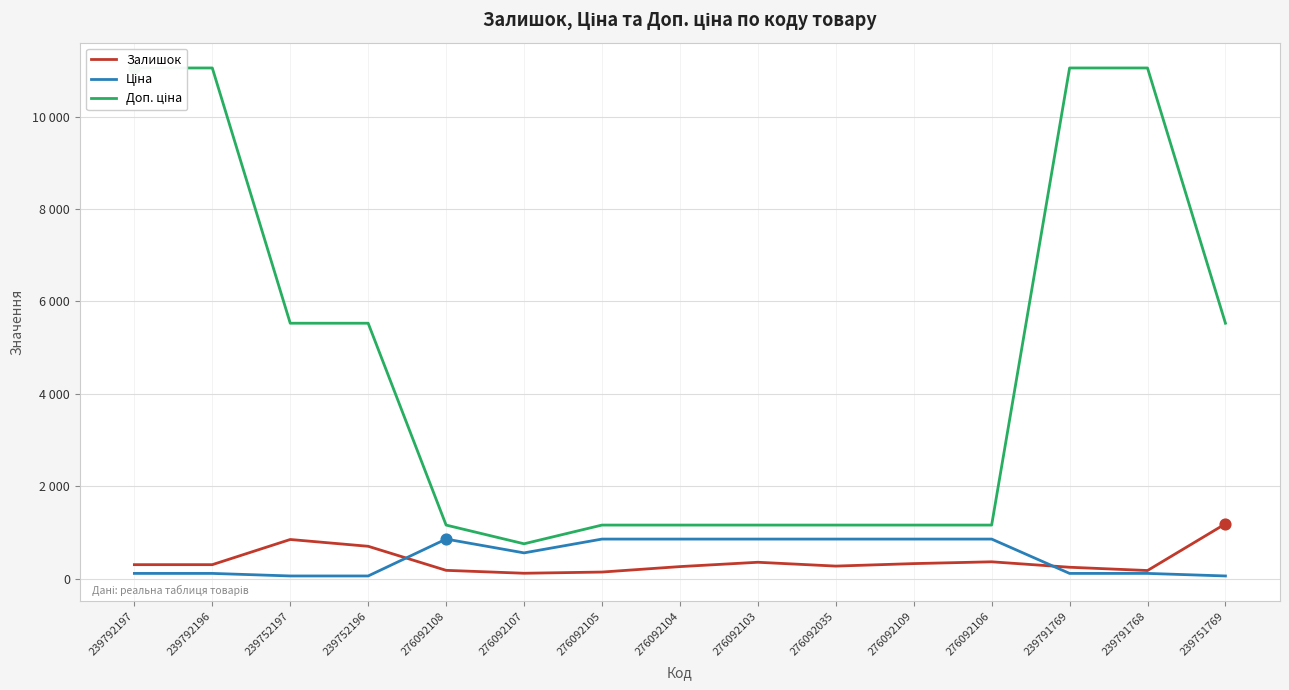

Which series contains the highest Y value?

Доп. ціна